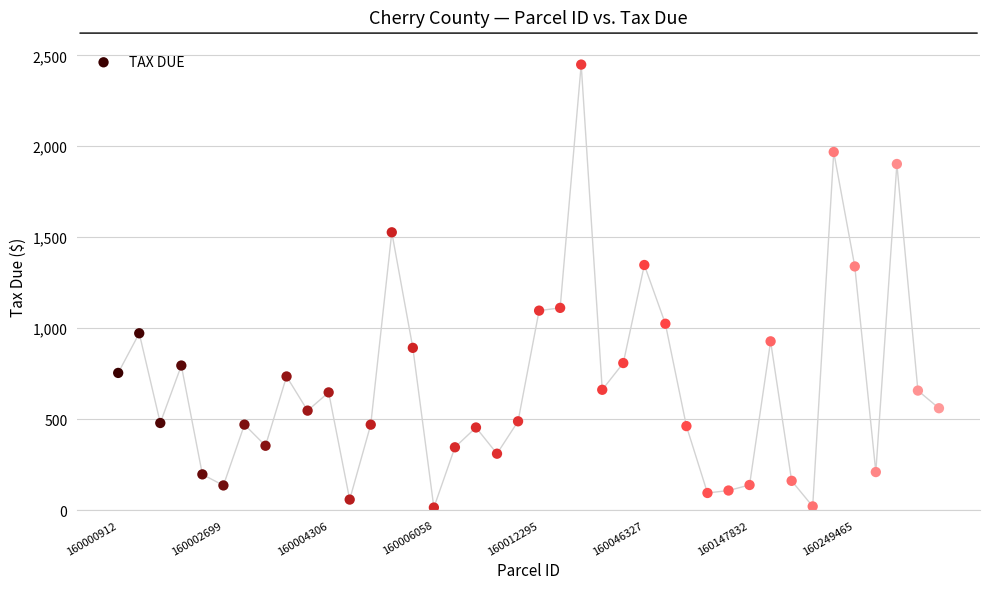

What is the range of Y values (max minus min)?

2434.8